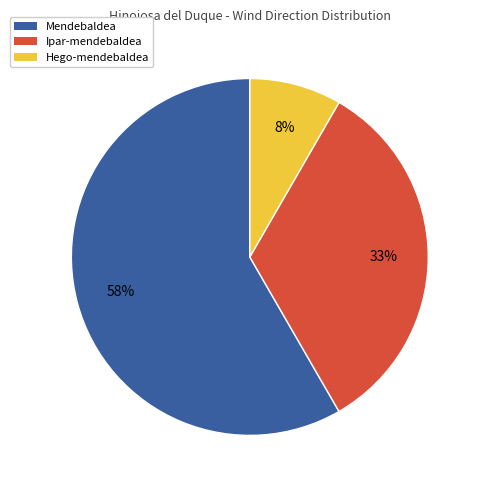

To the nearest percent, what portion does Ipar-mendebaldea represent?

33%